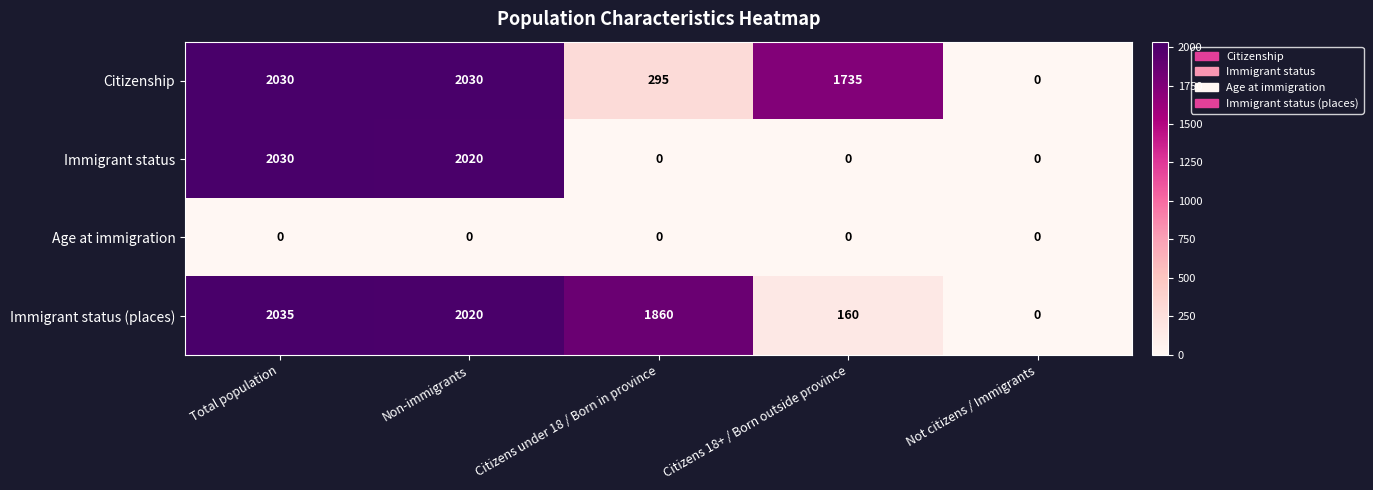

At which category is the sum across all series the highest?

Total population